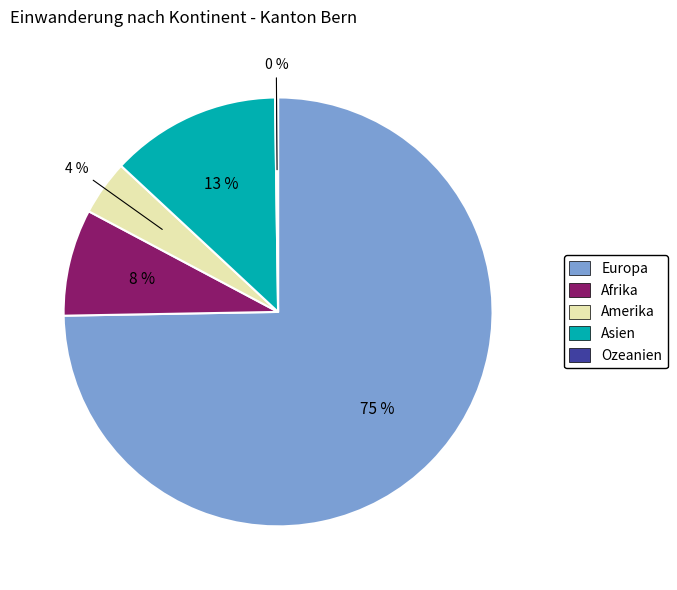

Combined, do Europa and Afrika account for over 50%?

Yes